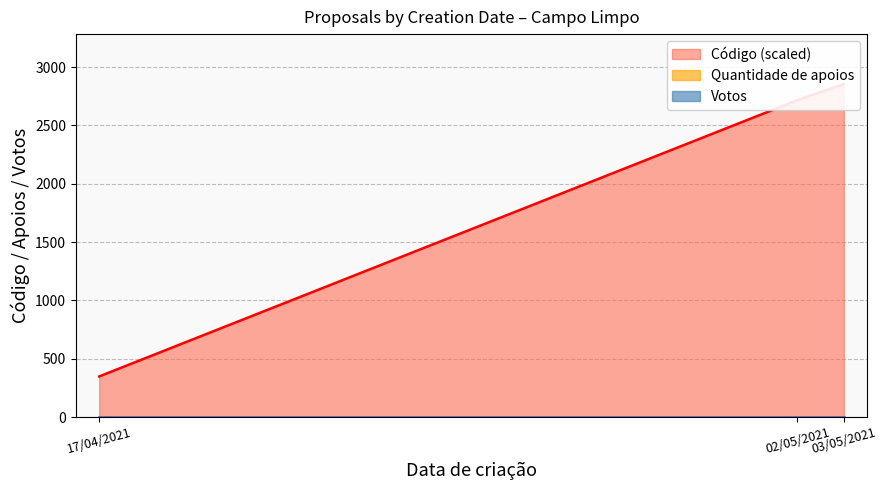

Is the value of Votos at 02/05/2021 greater than the value of Quantidade de apoios at 02/05/2021?

No